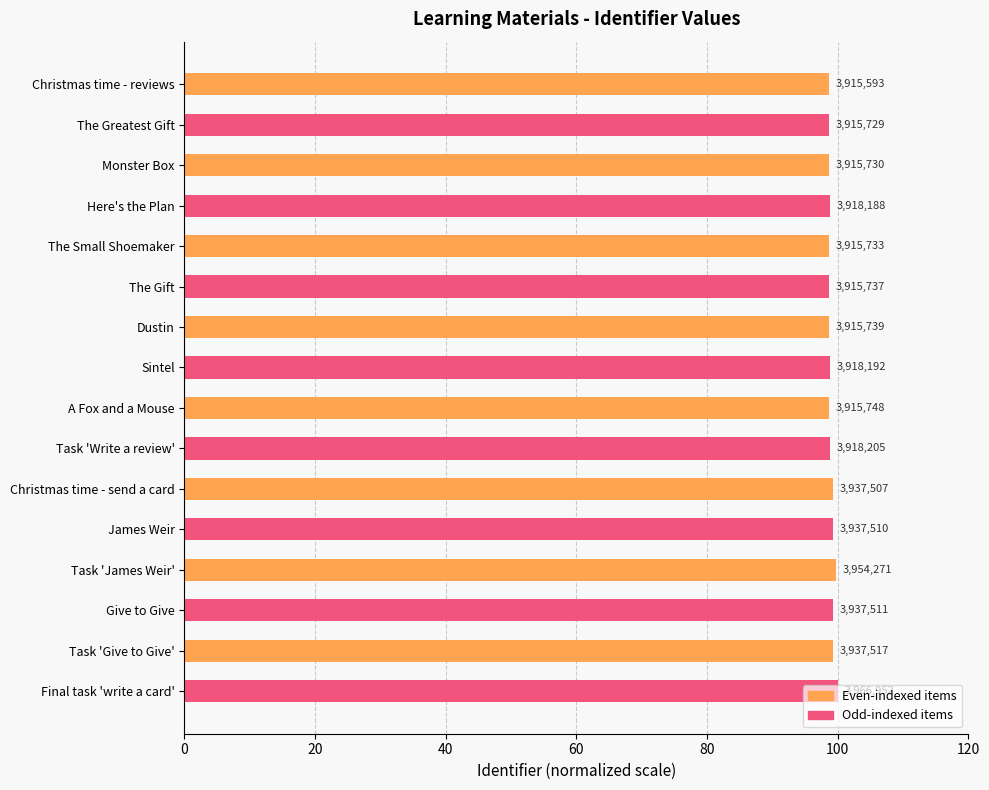

Are the bars horizontal?

Yes